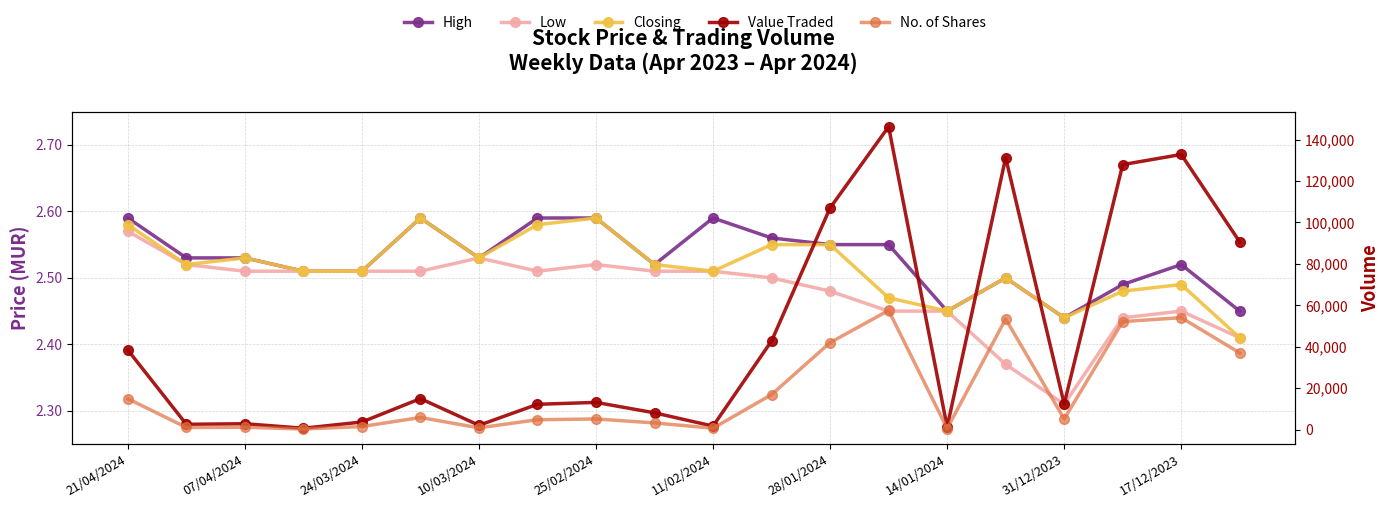

Read the No. of Shares value at 17/12/2023.

54011.0